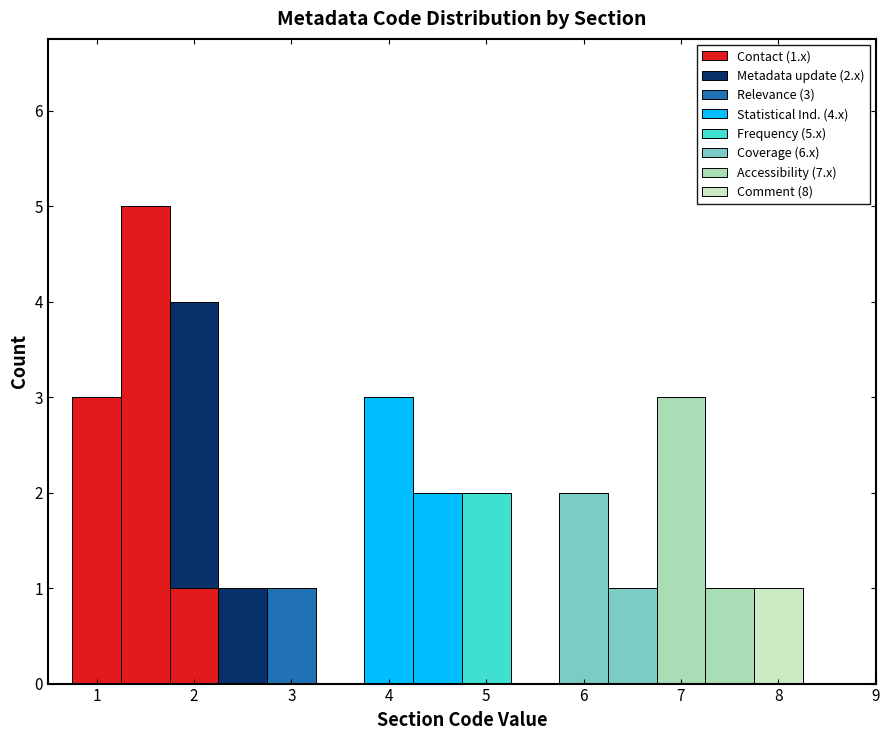

Which range on the x-axis has the tallest stacked bar (by total height)?

1.25 to 1.75